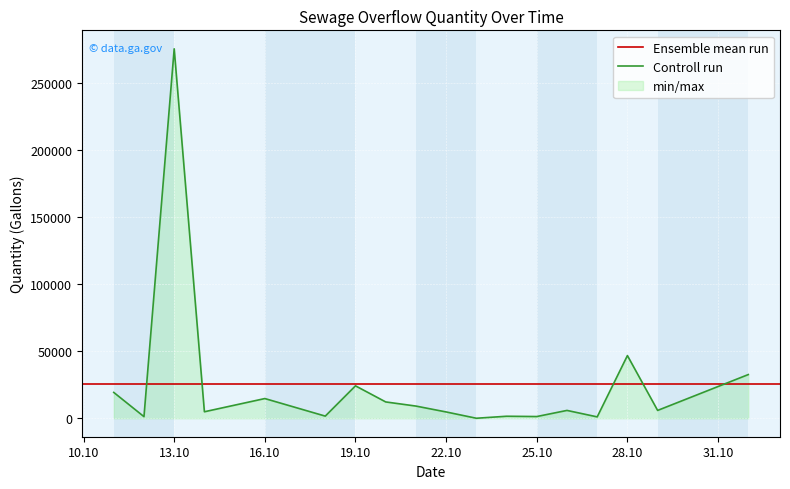

Between 2021-10-20 and 2021-10-27, which is larger?

2021-10-20